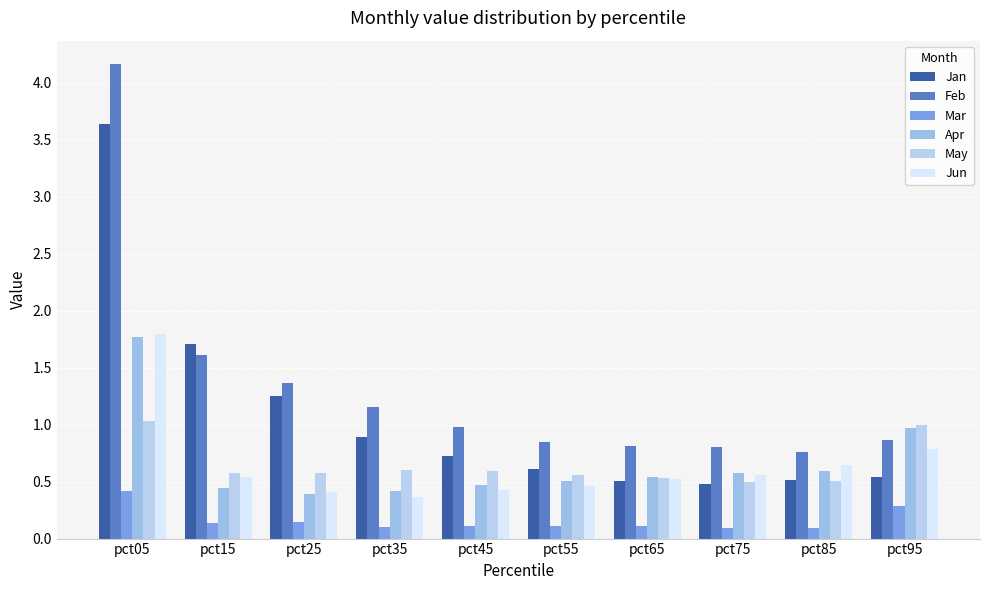

How many categories are shown in the chart?

10